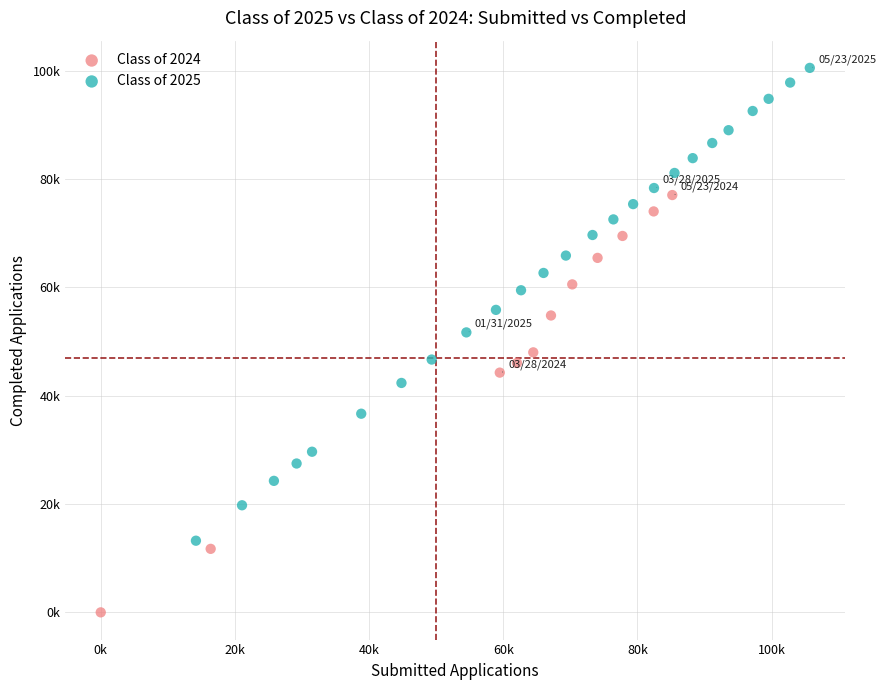

Which series contains the lowest Y value?

Class of 2024